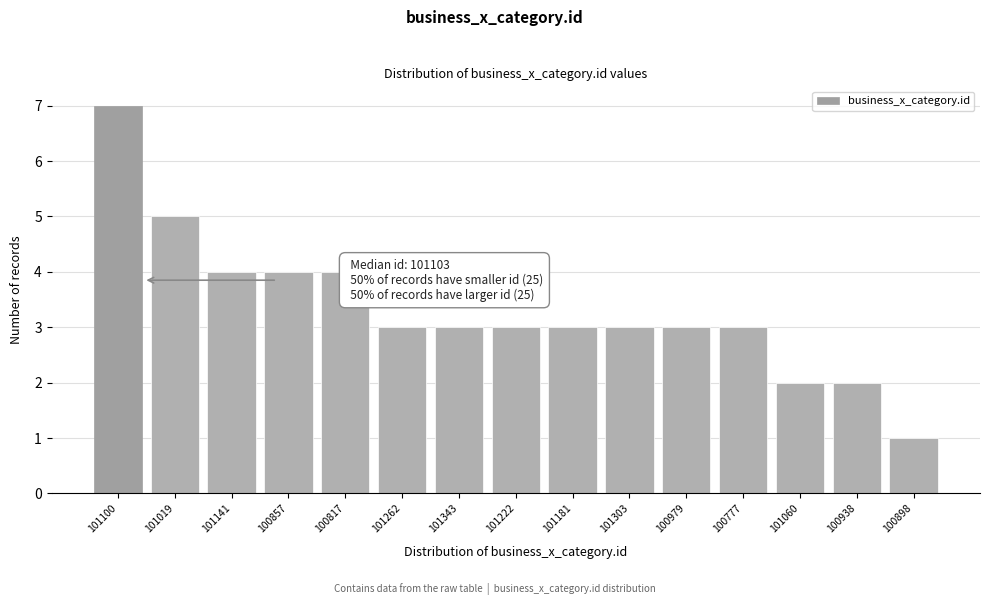

Reading right to left, transcribe all the data shown in this chart.

1	2	2	3	3	3	3	3	3	3	4	4	4	5	7